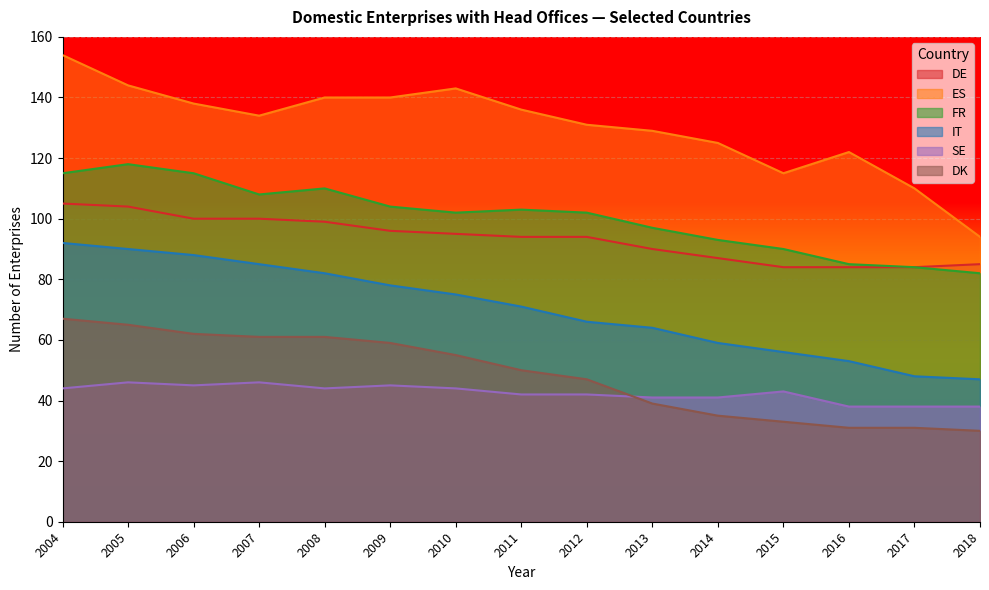

True or false: ES and DE intersect in this chart.

False